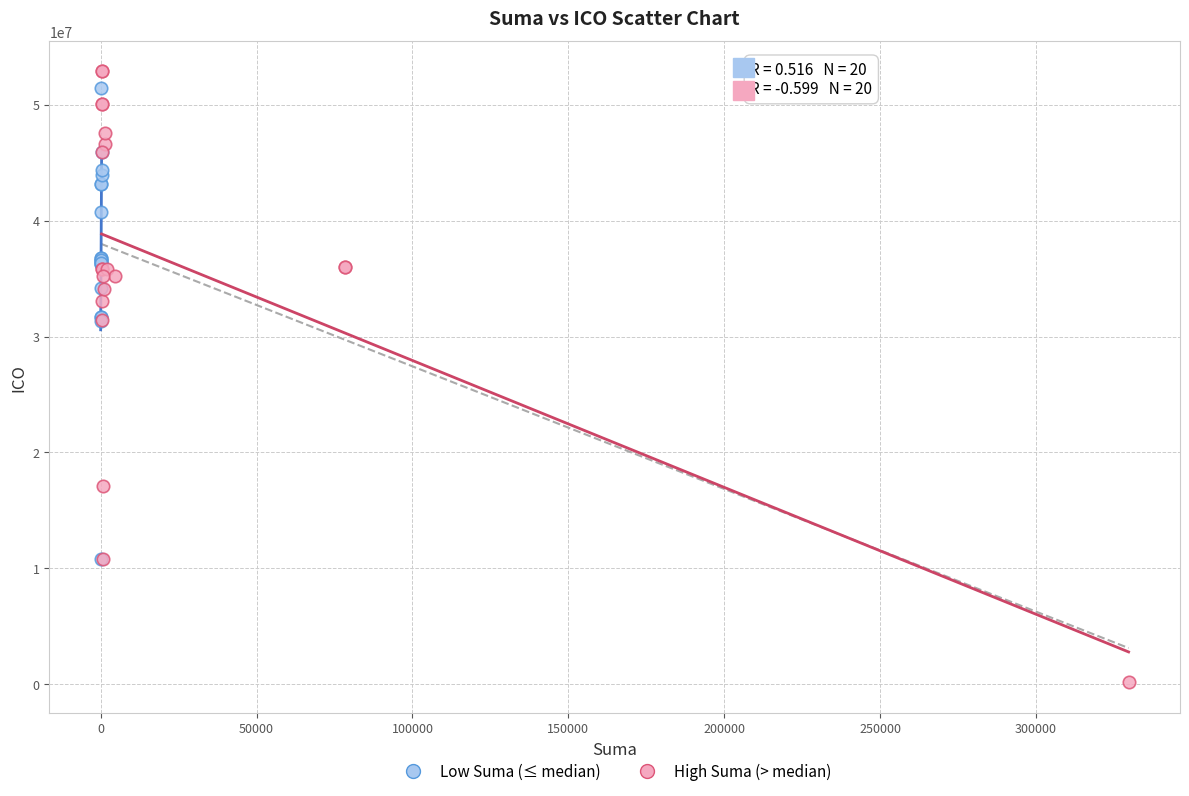

Which series contains the lowest Y value?

High Suma (> median)